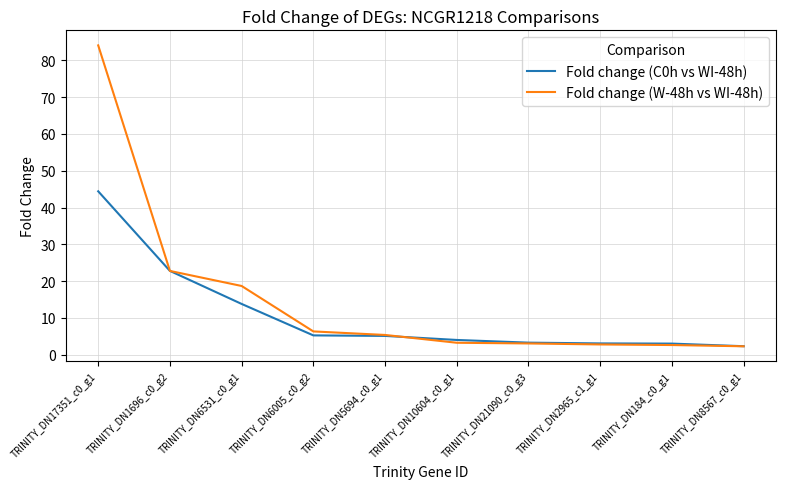

Is this an area chart (filled region under the line)?

No